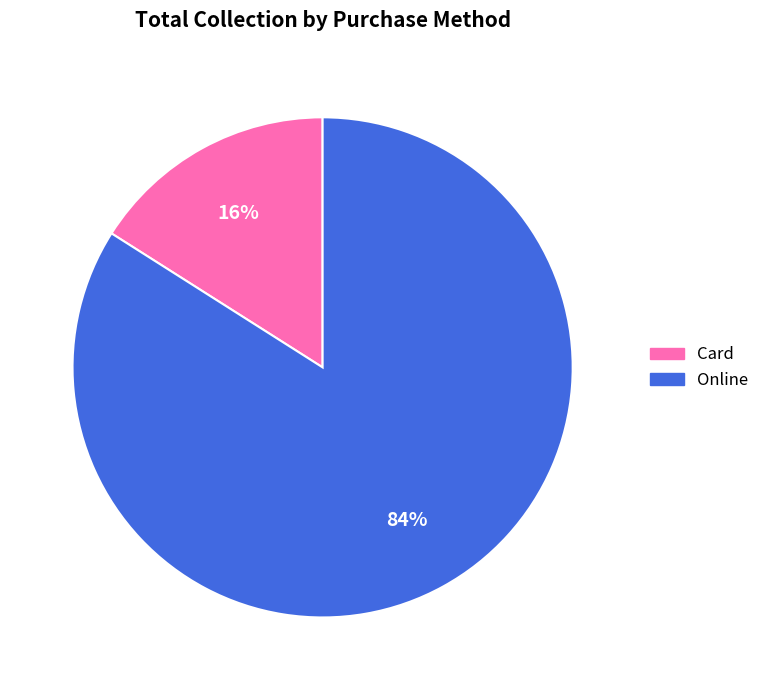

Is there a majority slice in this chart?

Yes